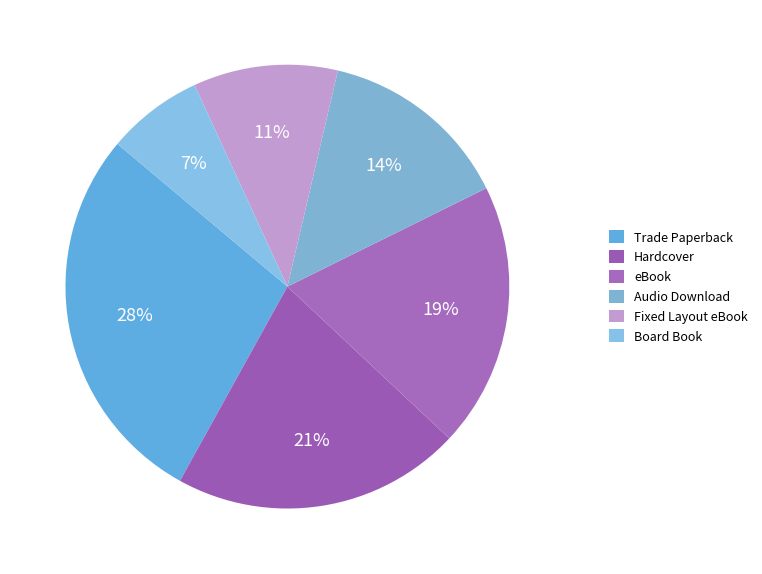

To the nearest percent, what is the difference between the largest and smallest slice percentages?

21%